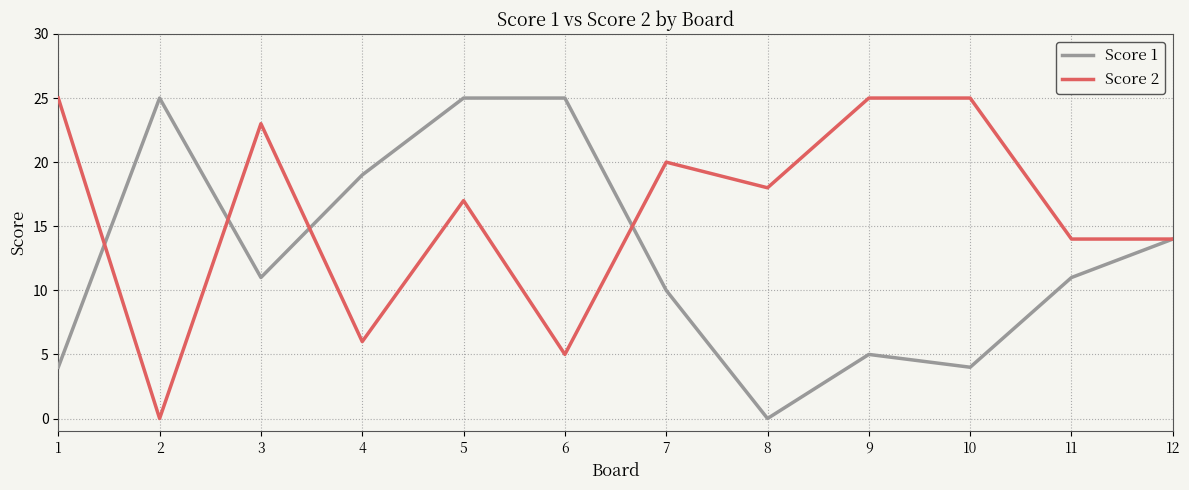

What is the maximum value for Score 1?

25